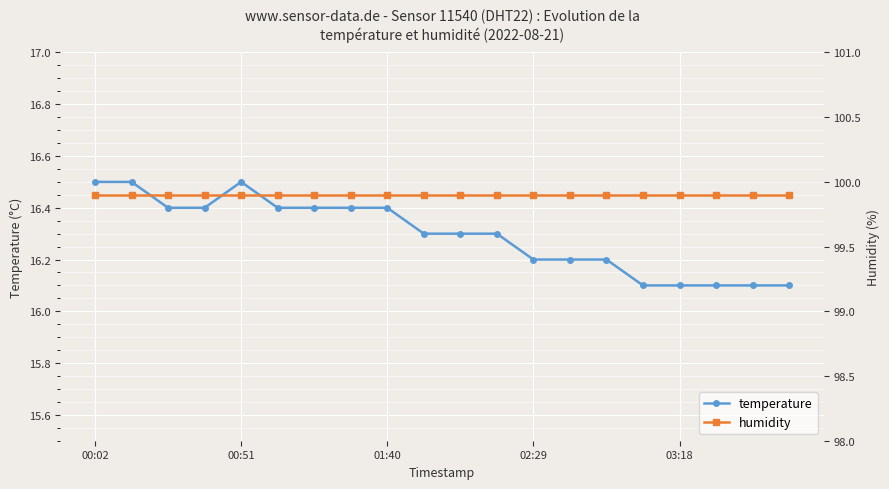

What is the average value of the temperature series?

16.3